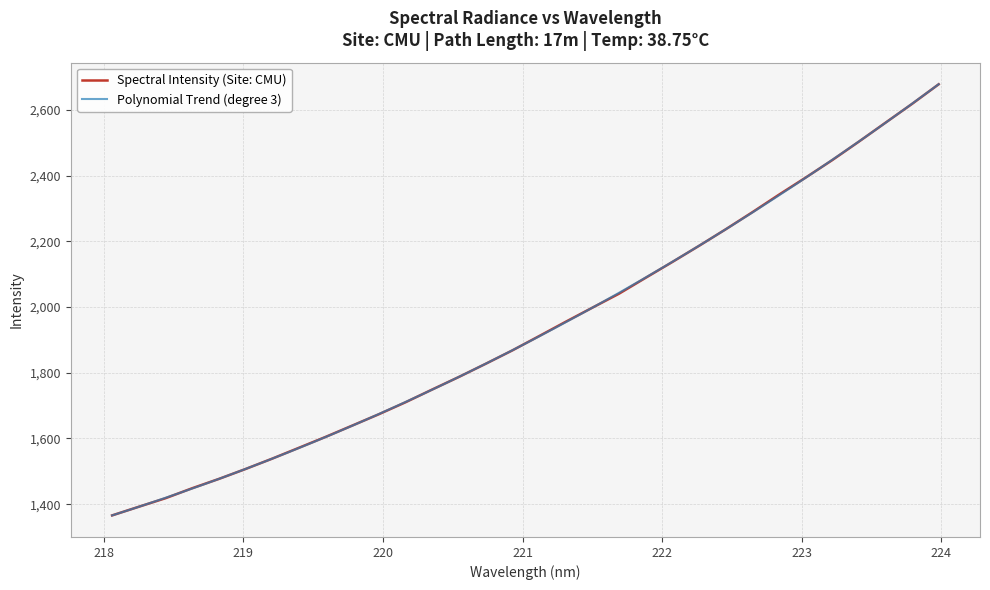

Which category has the highest value across all series?

223.9802